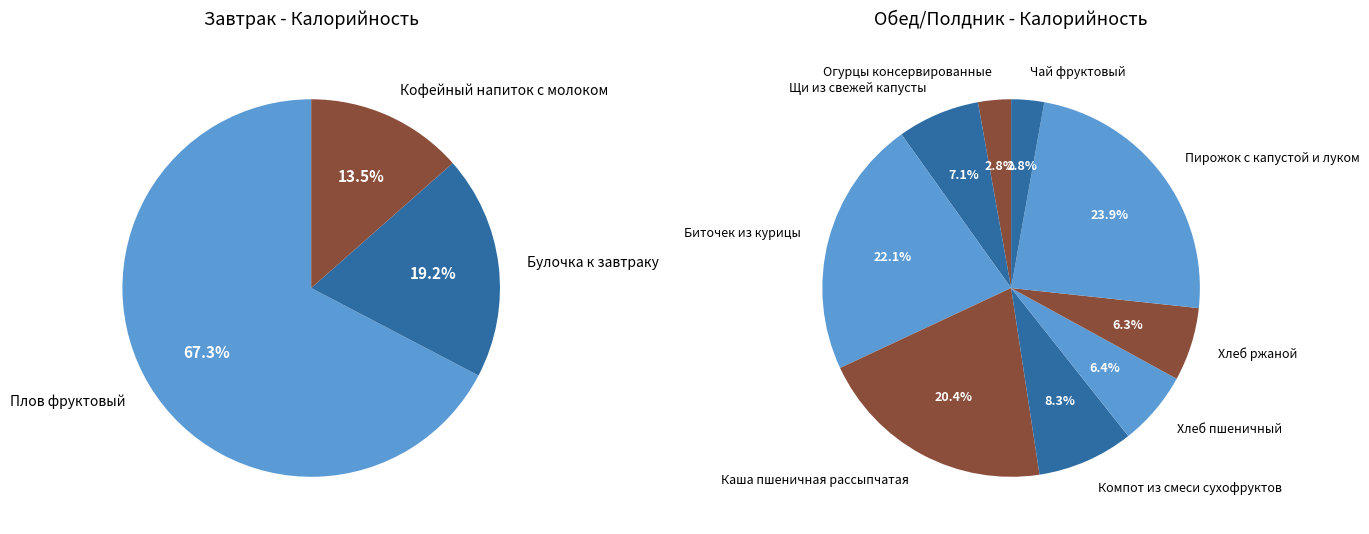

Is there any slice that represents more than half of the pie?

No